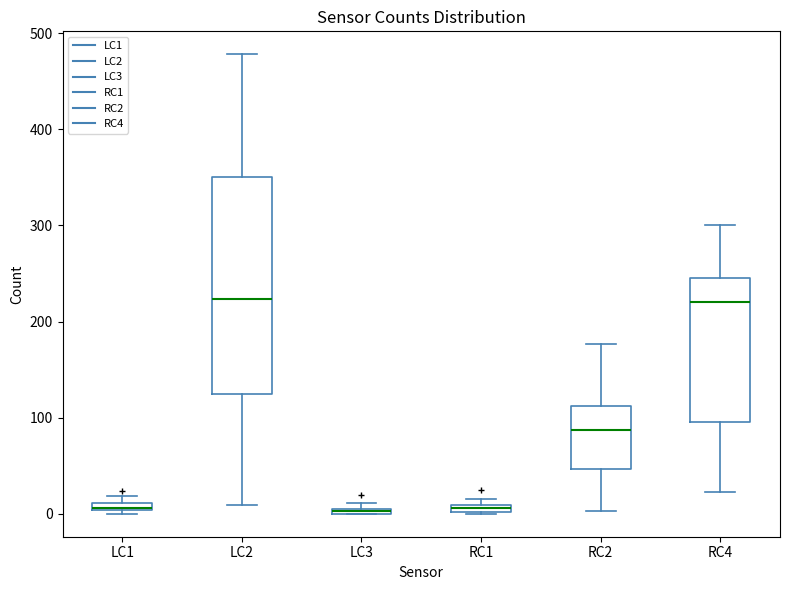

Comparing the boxes themselves (not the whiskers), which one is the tallest?

LC2